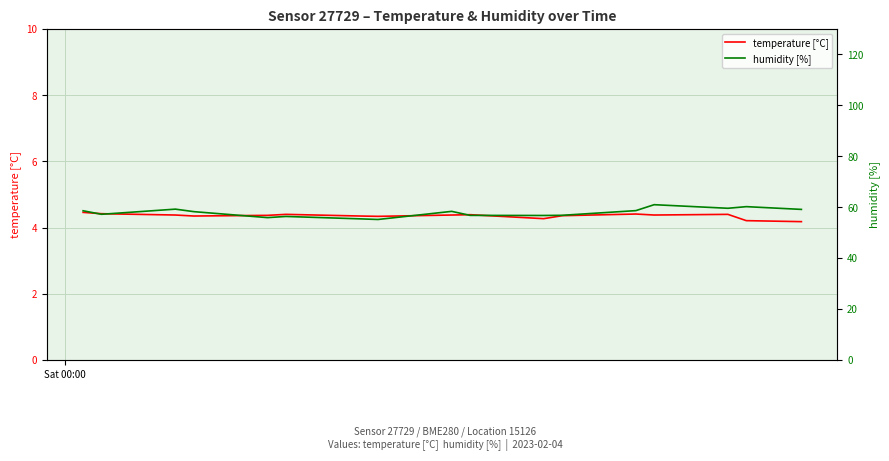

What is the maximum value for humidity [%]?

61.0